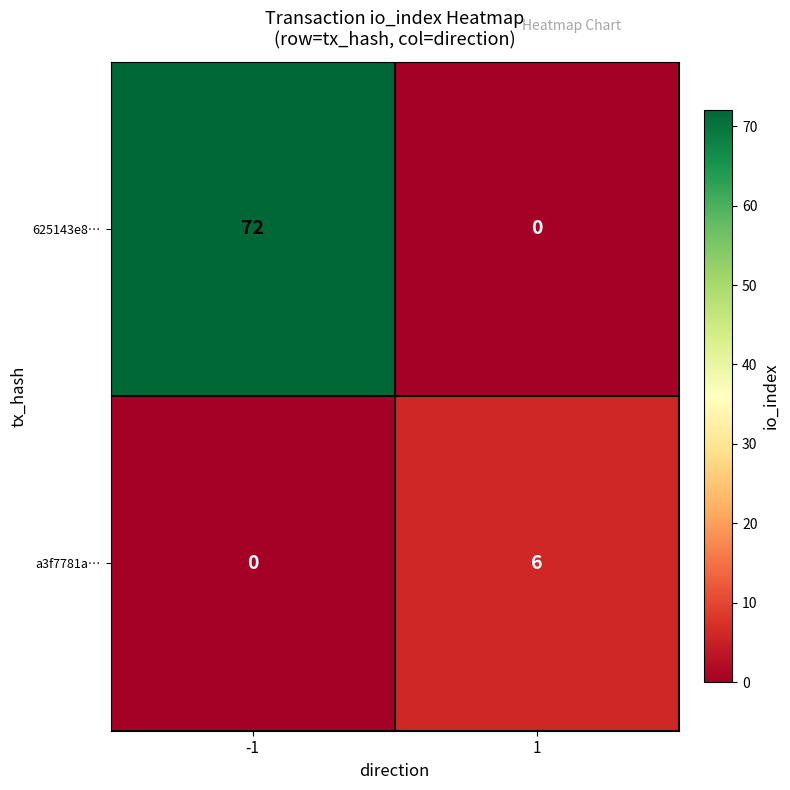

At which category is the sum across all series the highest?

-1